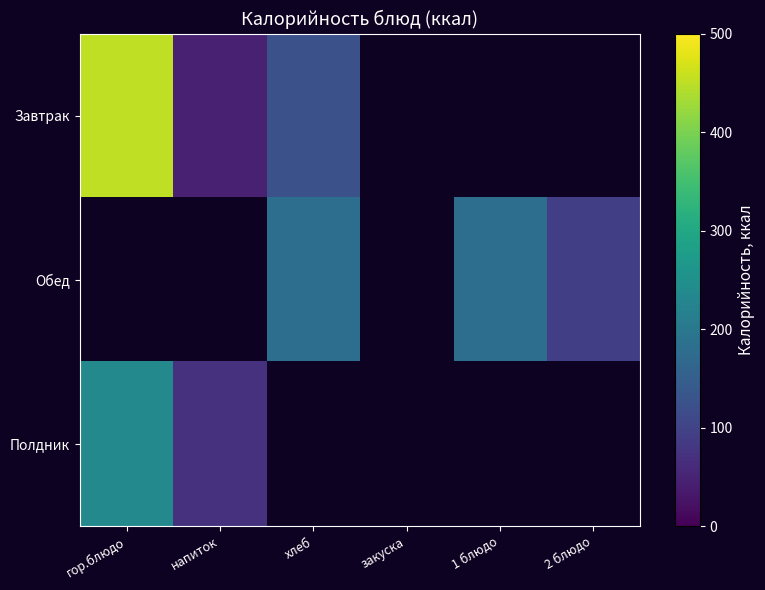

The value of Полдник at напиток is 72.0. True or false?

True